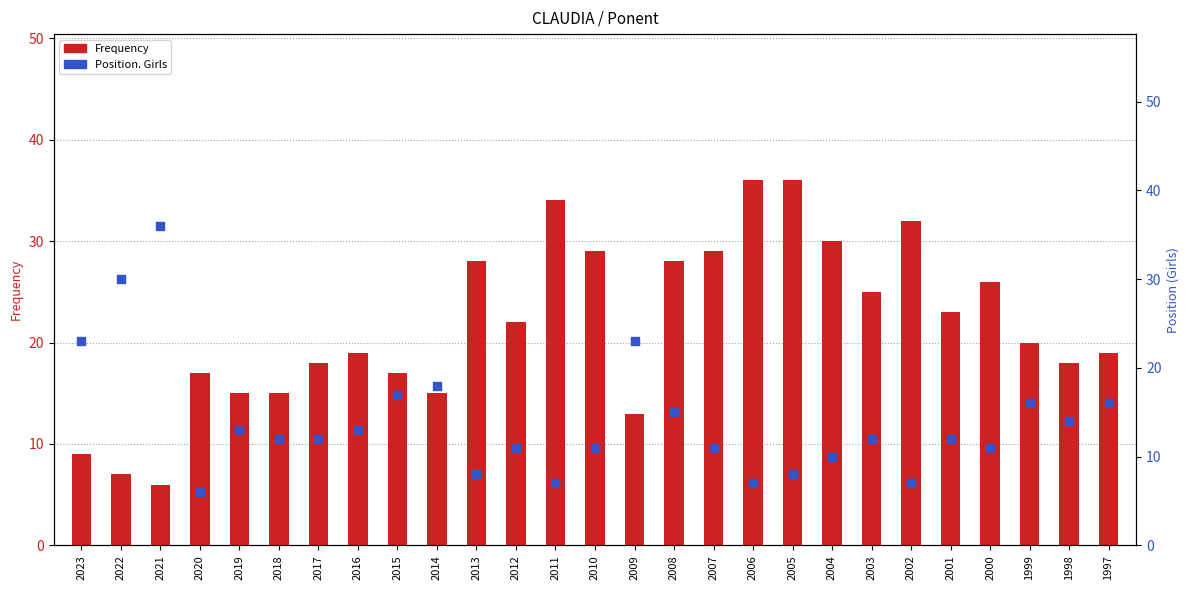

Which series has the largest Y range (max minus min)?

Frequency